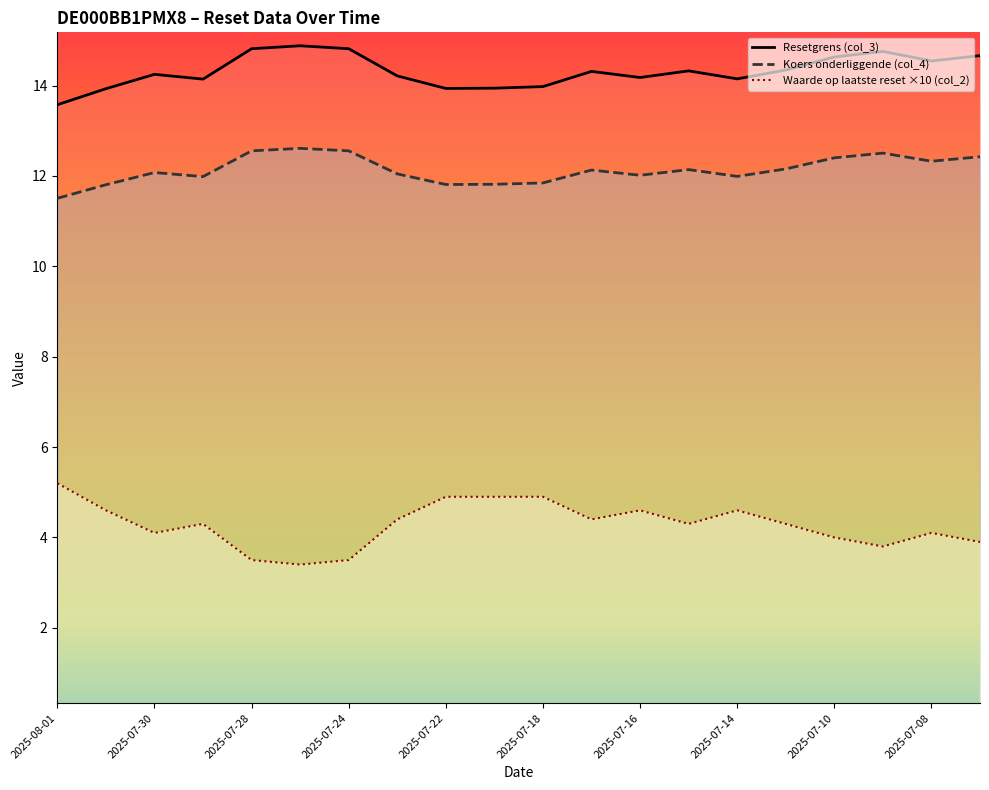

What are all the series names shown in the legend?

Resetgrens (col_3), Koers onderliggende (col_4), Waarde op laatste reset ×10 (col_2)